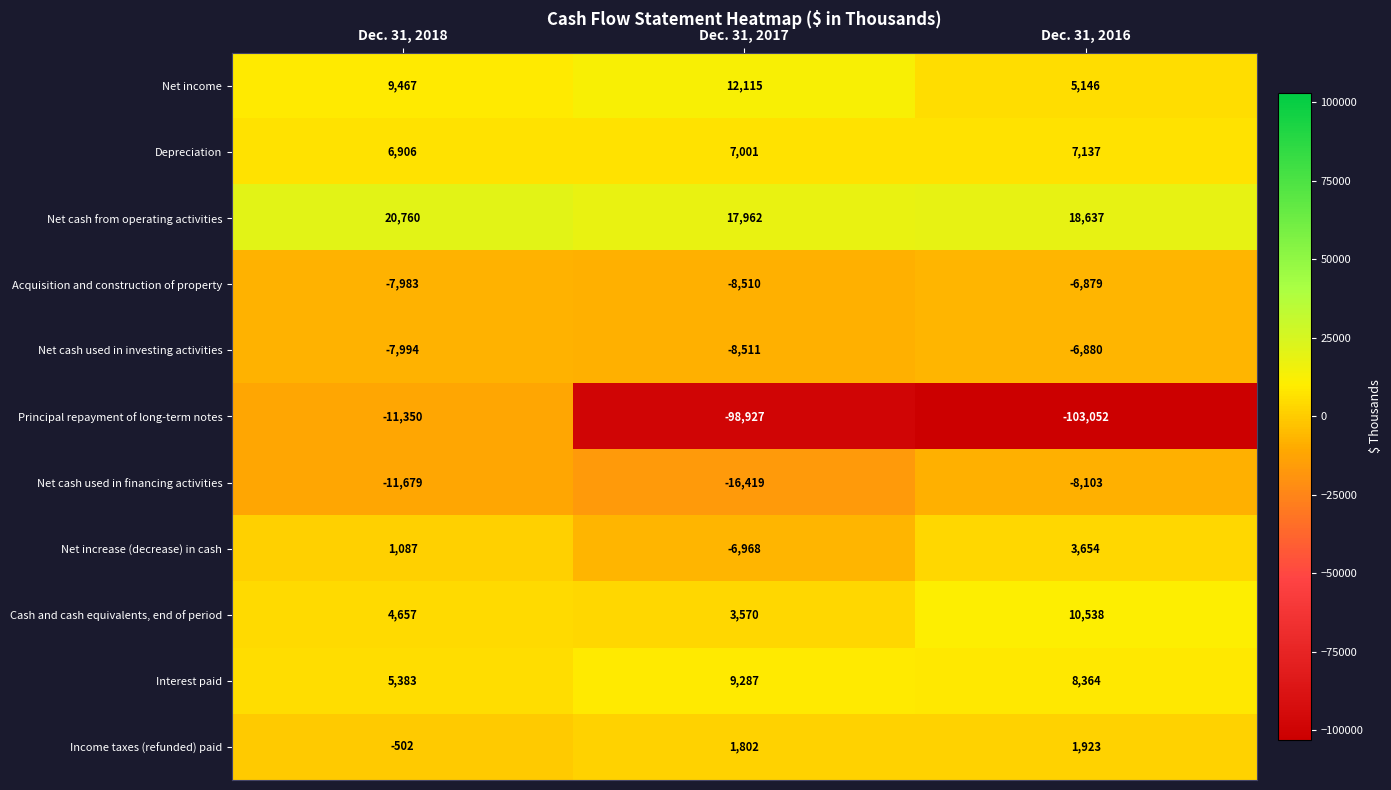

What is the difference between the maximum and second lowest values in the Depreciation series?

136